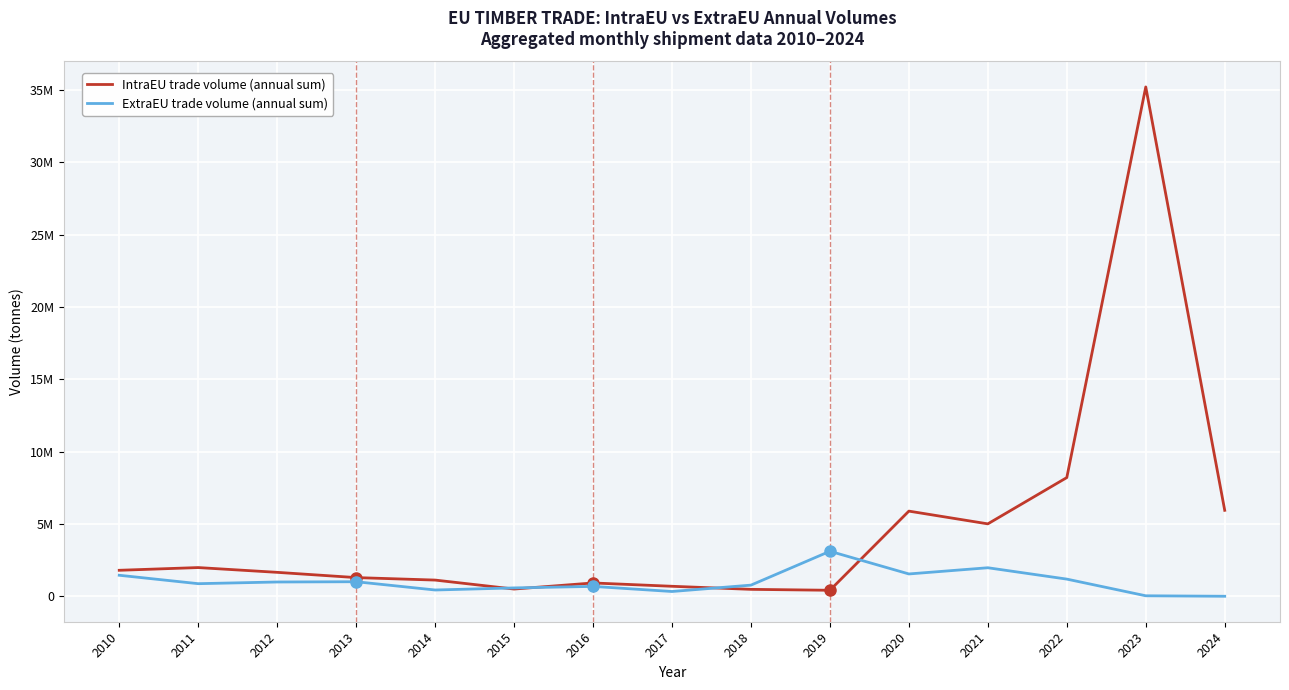

Reading right to left, what are all the values shown in this chart?

IntraEU trade volume (annual sum): 5944544	35223325	8209317	5008264	5889632	415781	479865	691965	921741	500407	1121085	1292674	1655703	1986097	1797800
ExtraEU trade volume (annual sum): 1579	34654	1187973	1973314	1544593	3113503	771396	331364	683586	579211	435133	1007005	988299	871901	1454540